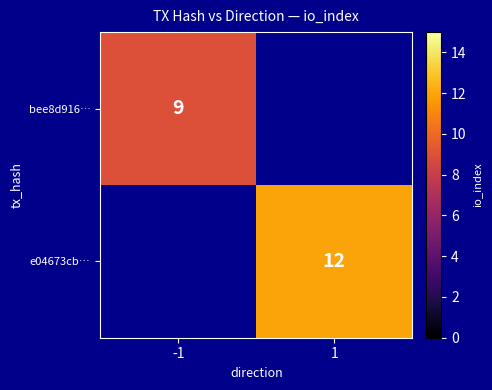

At how many categories does at least one series exceed 11?

1